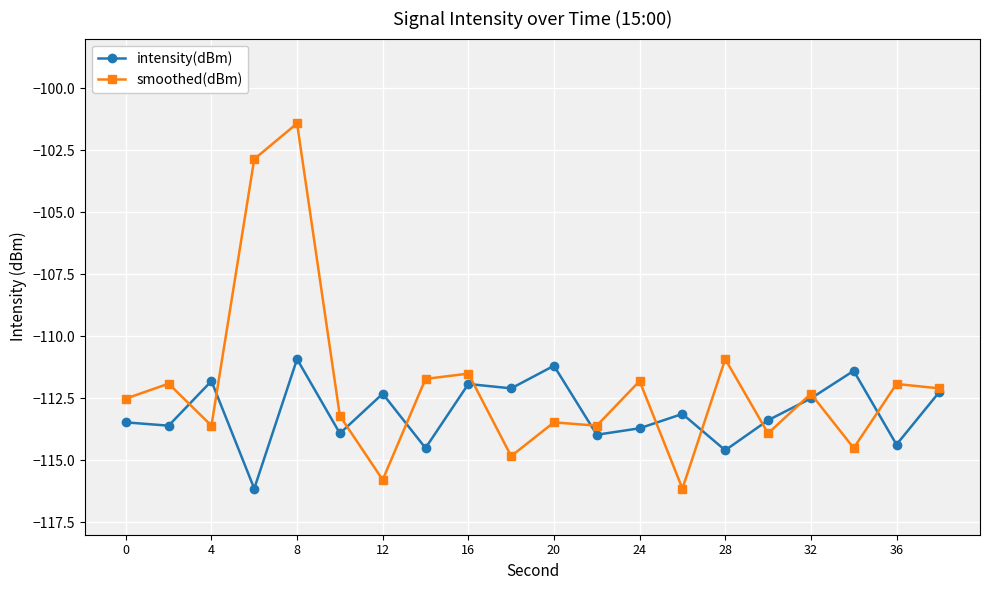

List the series in order of their peak value, lowest first.

intensity(dBm), smoothed(dBm)